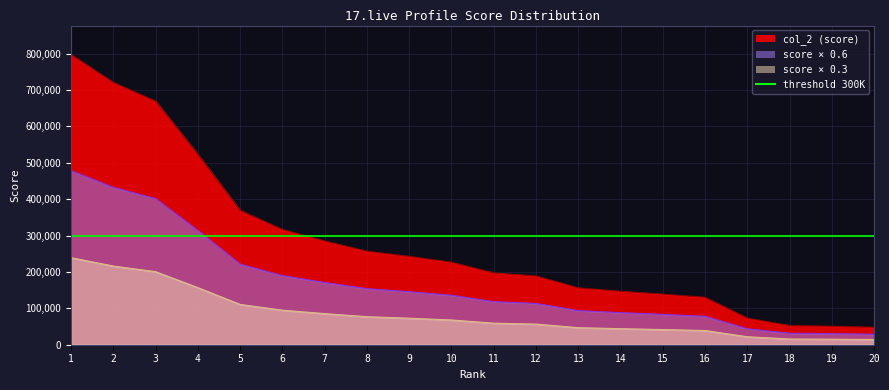

Does the chart display data point markers on the line(s)?

No